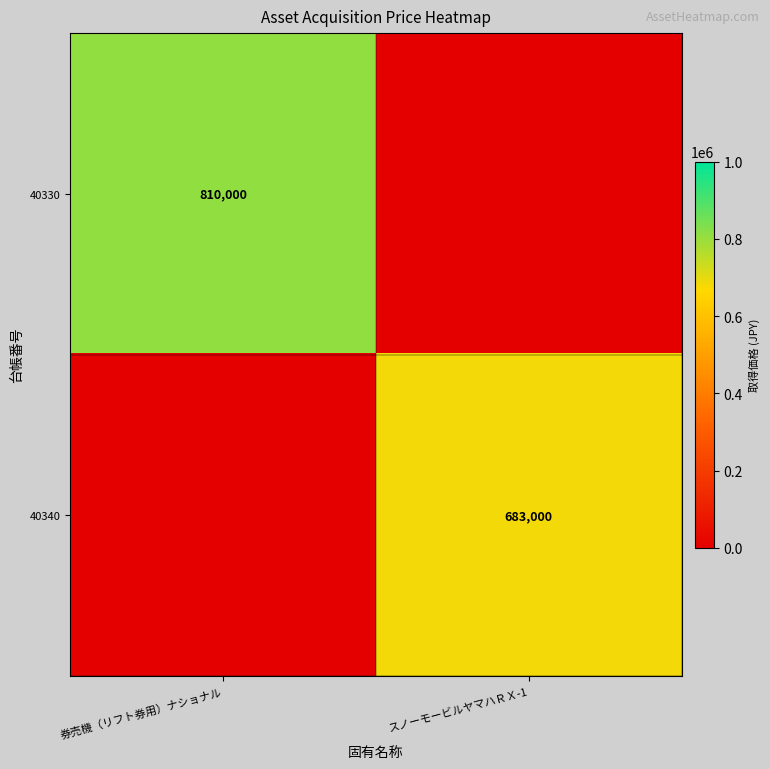

The 40330 series shows 234101 at 券売機（リフト券用）ナショナル. True or false?

False